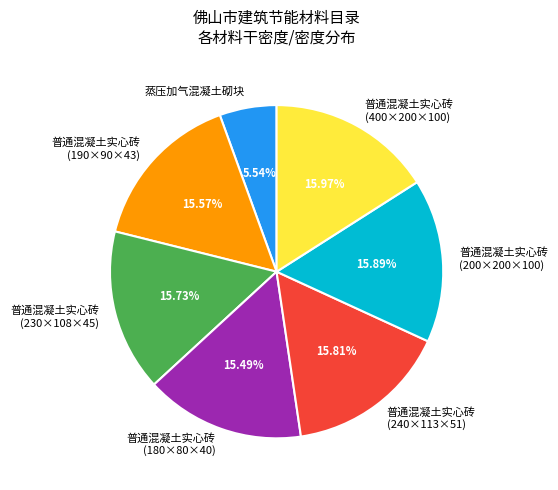

How many segments does this pie chart have?

7